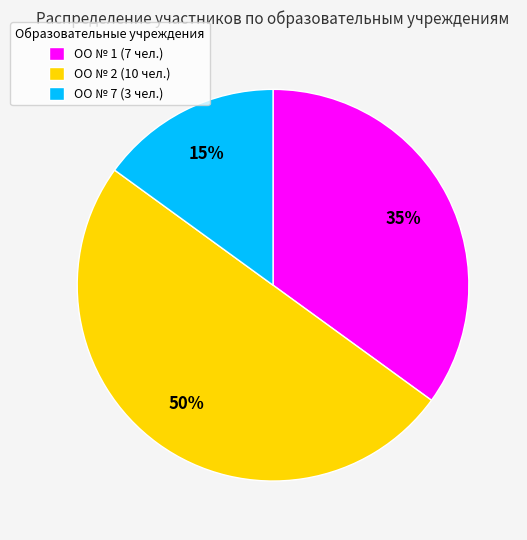

To the nearest percent, what percentage of the pie is ОО № 1?

35%